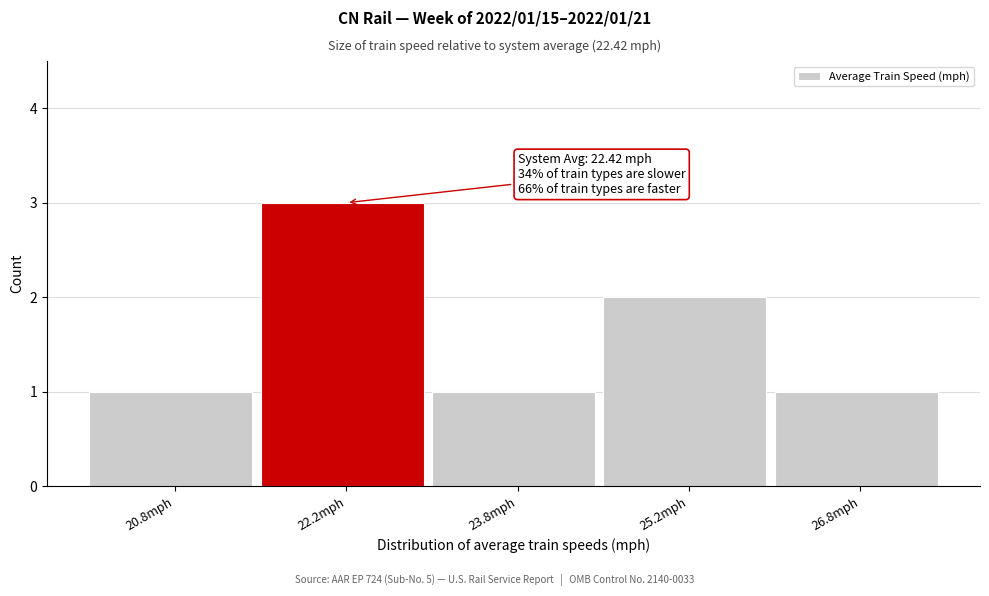

Over which range of the x-axis is the bar tallest?

21.5 to 23.0